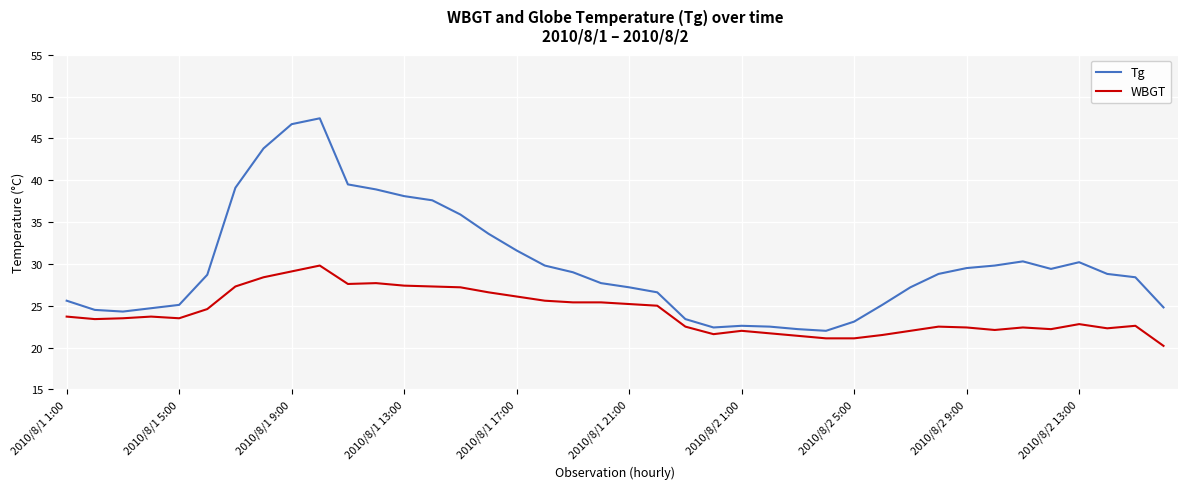

Which series has the largest total across all categories?

Tg